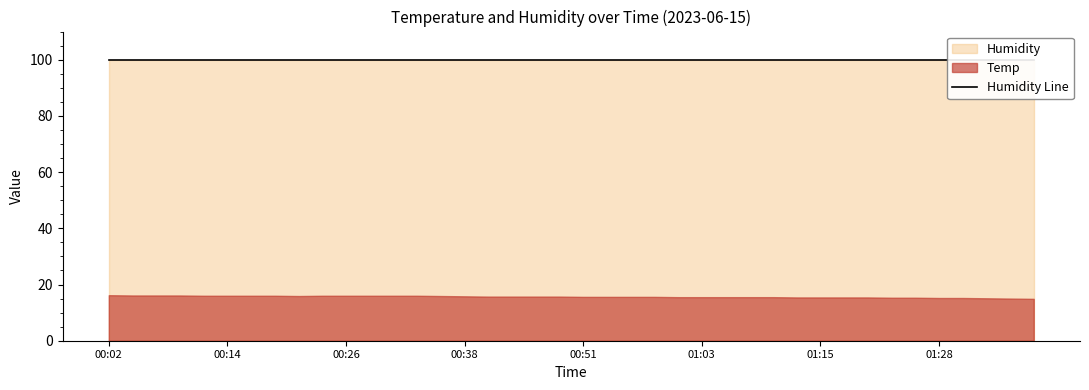

Which has a higher value, 00:04 or 00:31?

00:04